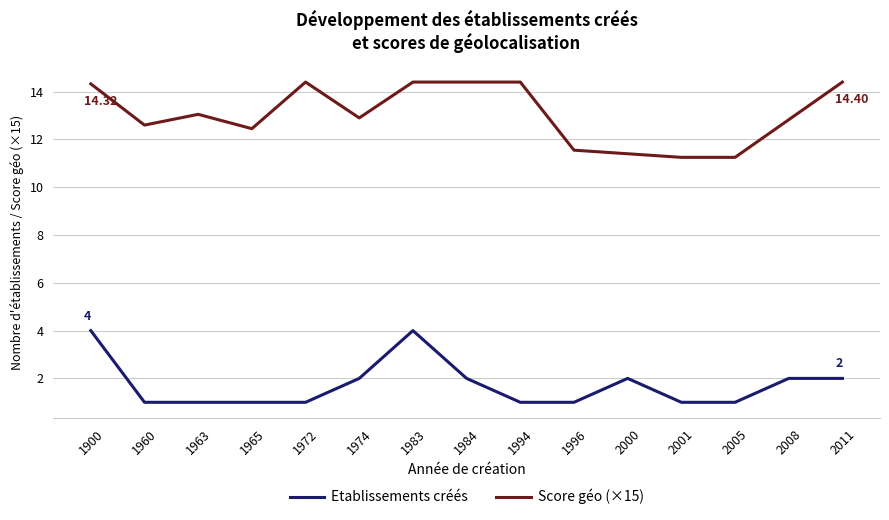

What is the difference between the highest and lowest values at 2008?

10.8